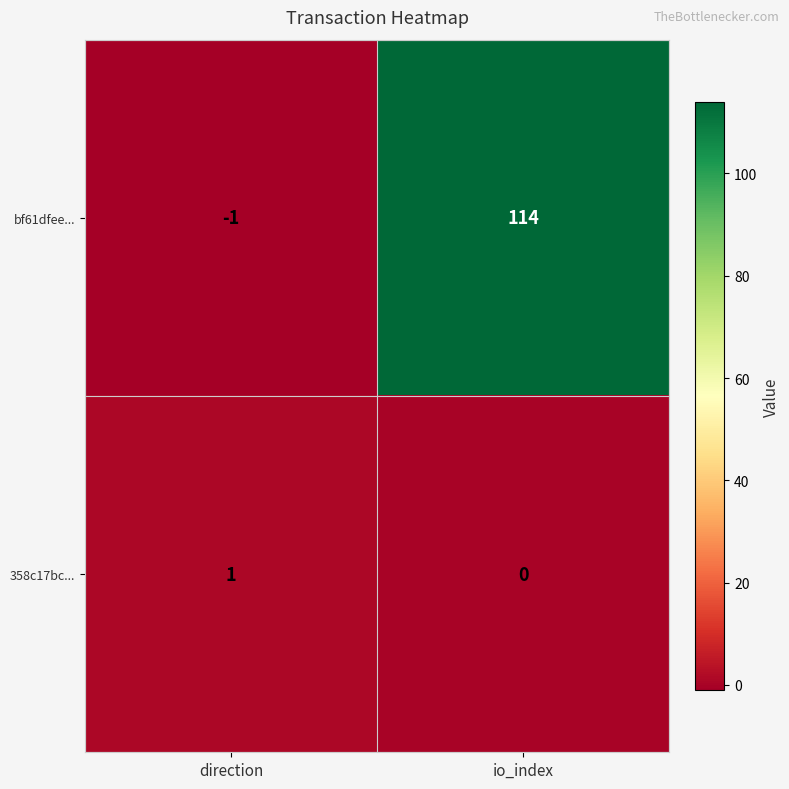

Rank the series by their average value, from highest to lowest.

bf61dfee..., 358c17bc...